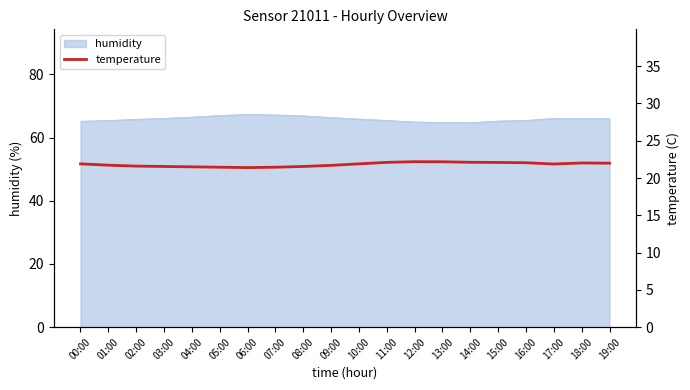

True or false: humidity has a value of 65.8 at 02:00.

True